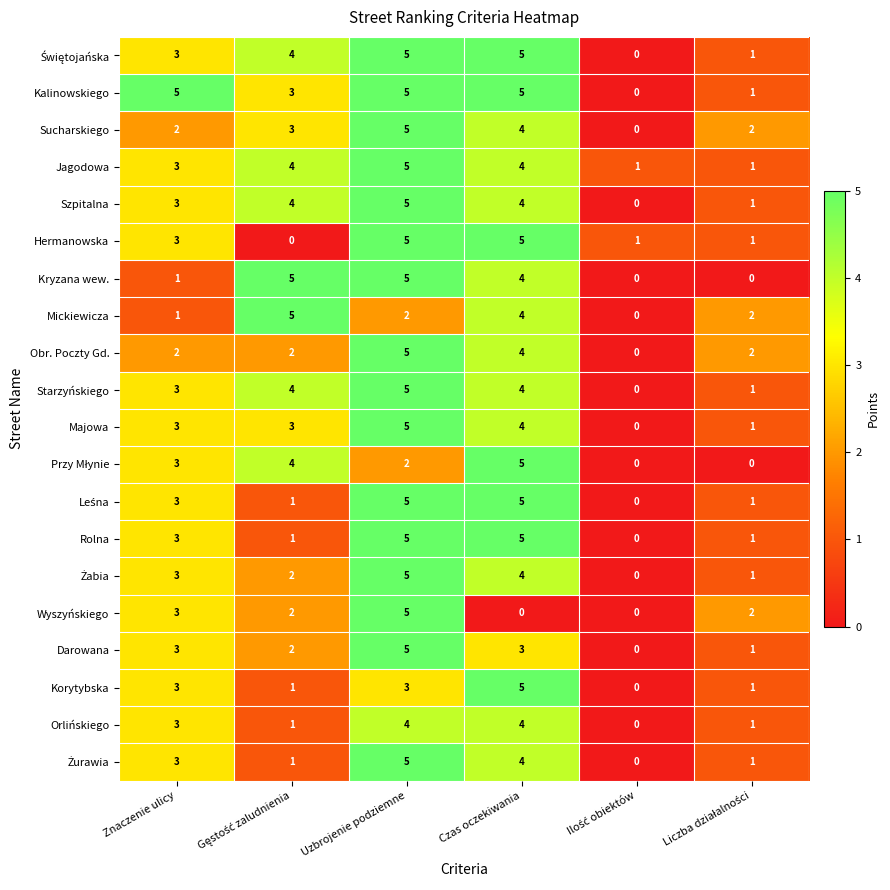

What is the difference between the highest and lowest values at Uzbrojenie podziemne?

3